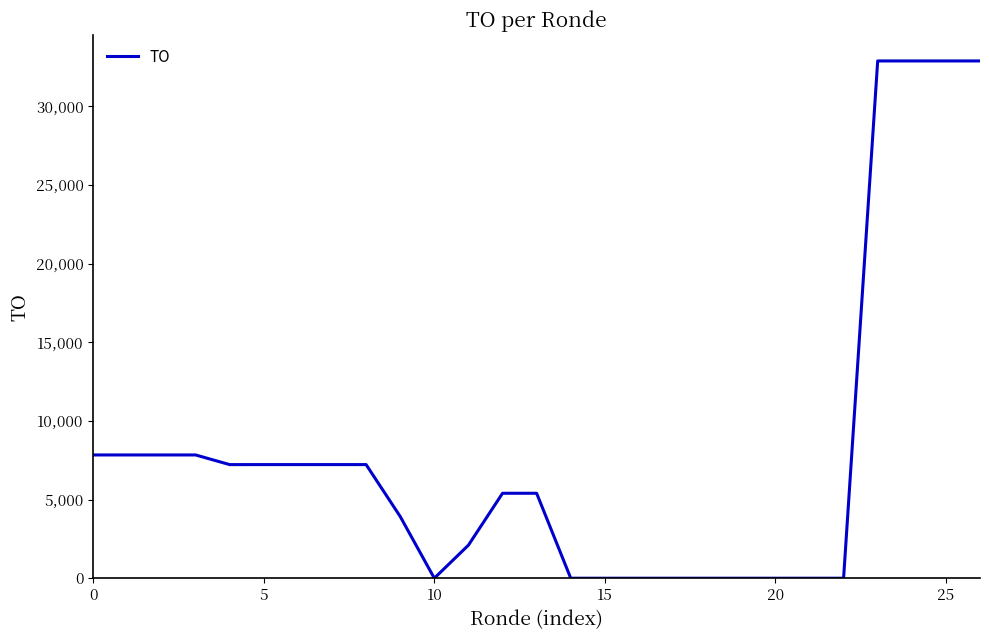

What is the average value?

7993